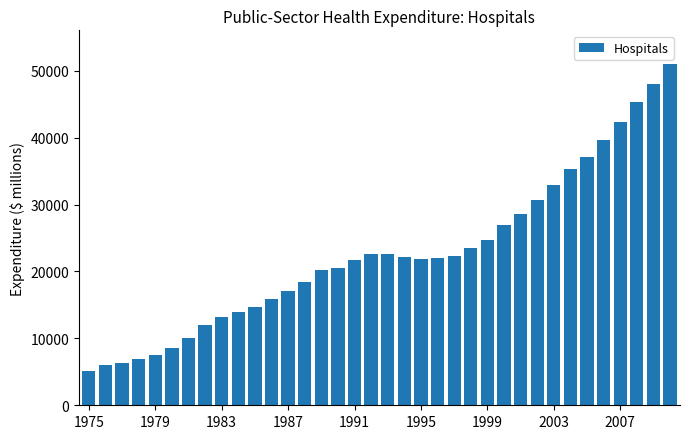

What is the greatest value displayed?

50947.8